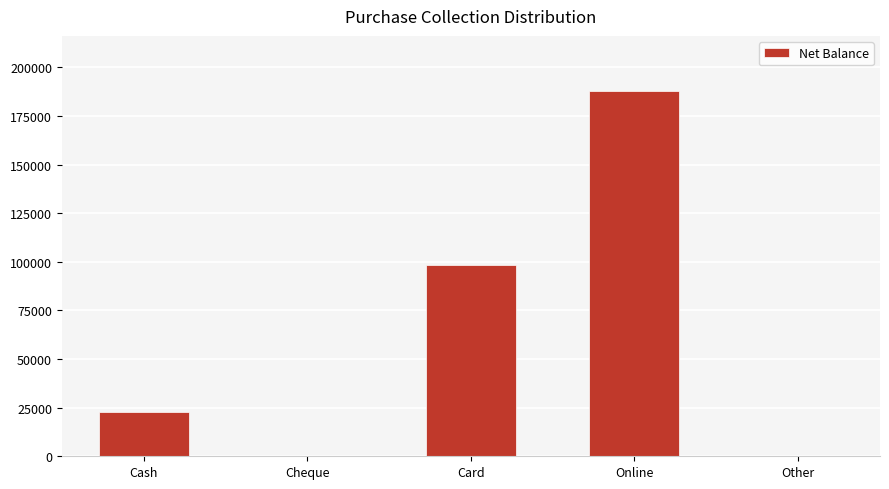

What is the greatest value displayed?

188000